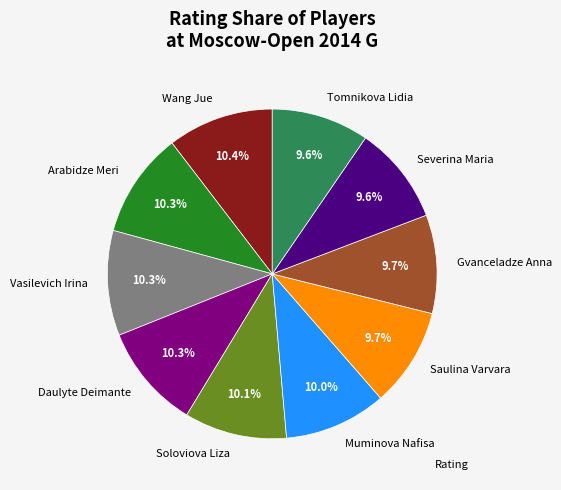

To the nearest percent, what portion does Saulina Varvara represent?

10%